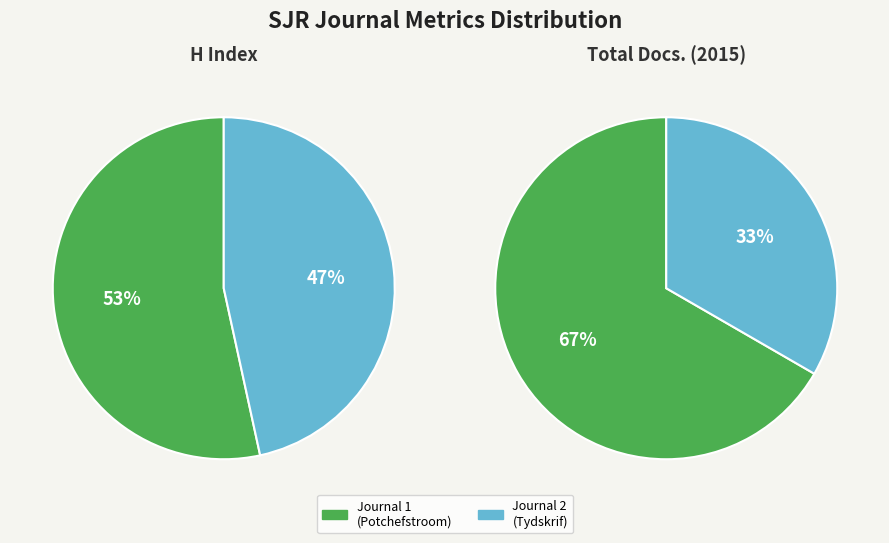

True or false: Tydskrif vir die Suid-Afrikaanse Reg accounts for 47% of the total.

True